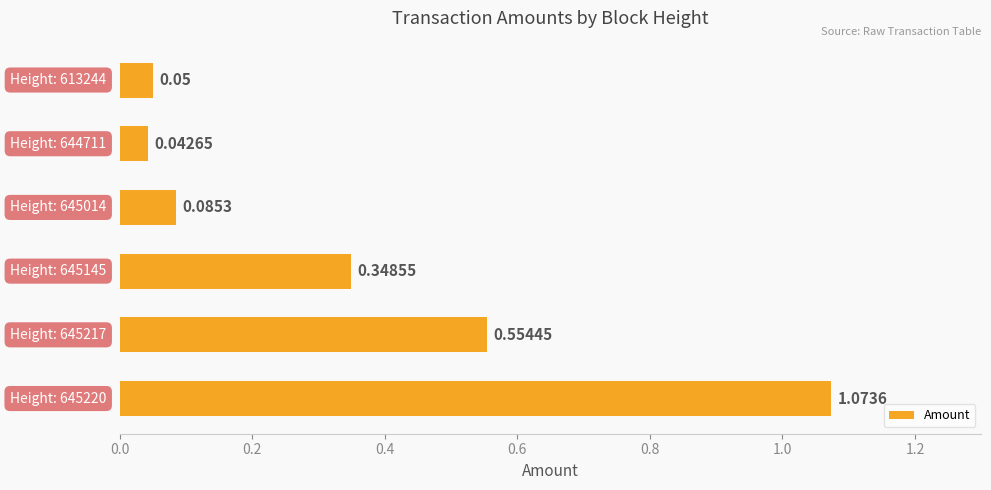

What is the difference between the second highest and second lowest values?

0.5